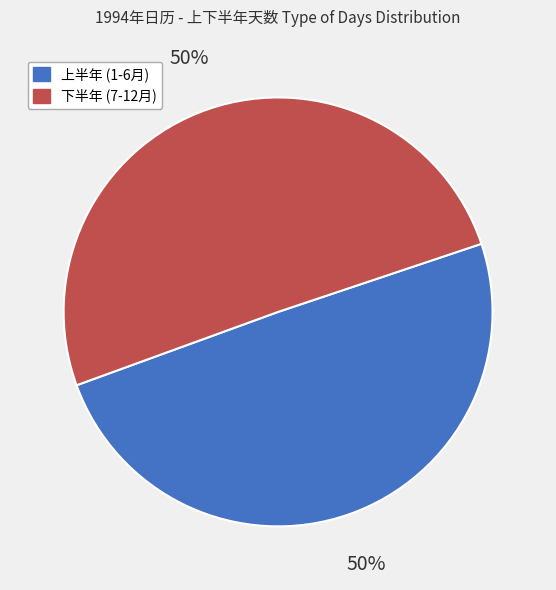

To the nearest percent, what is the average slice percentage?

50%